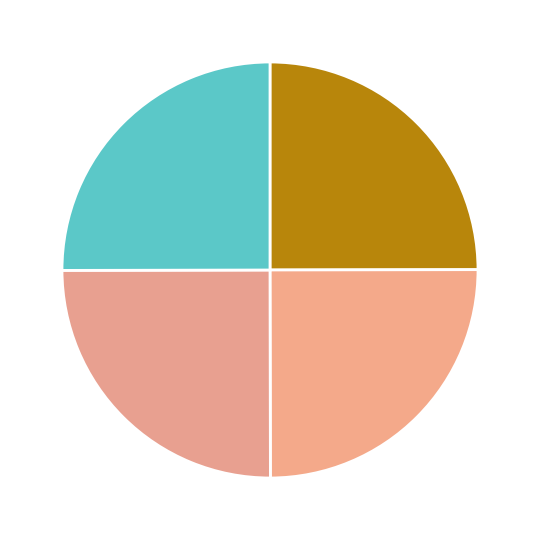

Is there a majority slice in this chart?

No